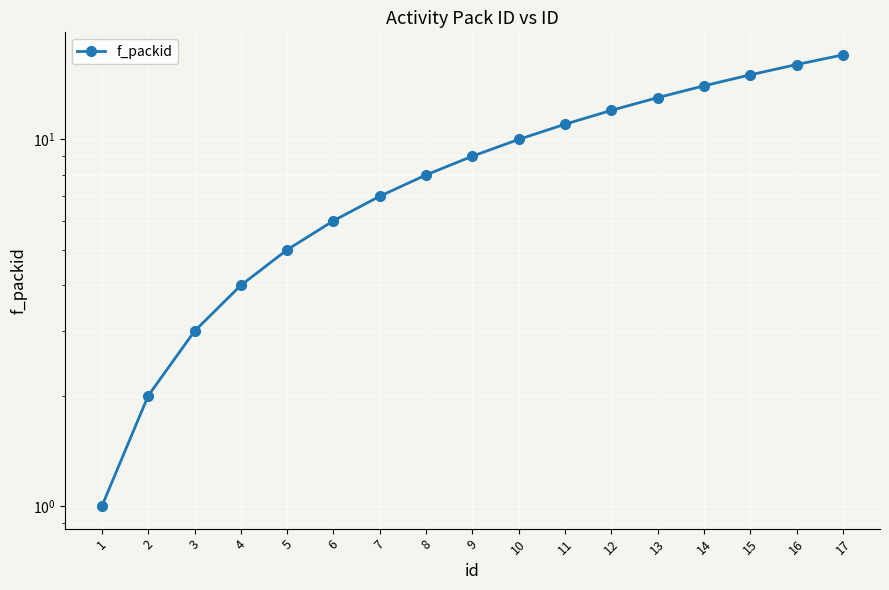

Reading left to right, transcribe all the data shown in this chart.

1	2	3	4	5	6	7	8	9	10	11	12	13	14	15	16	17